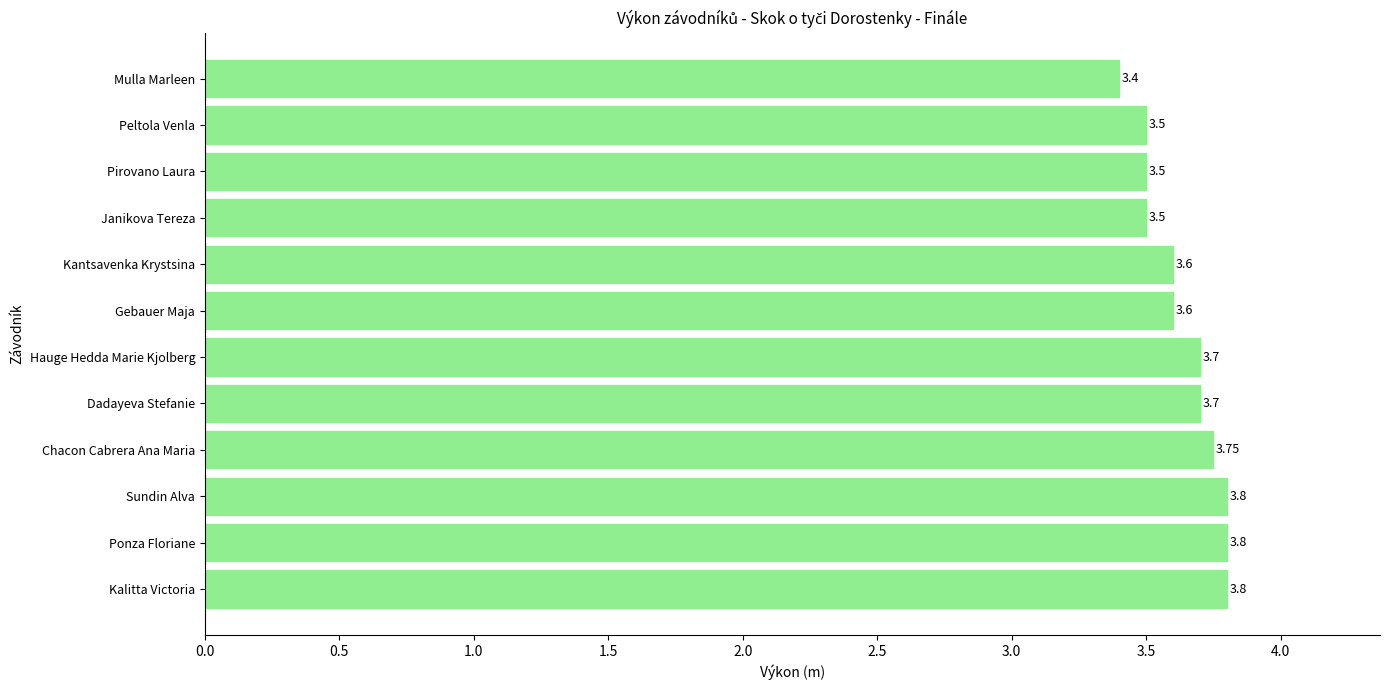

What is the difference between the second highest and minimum values?

0.4